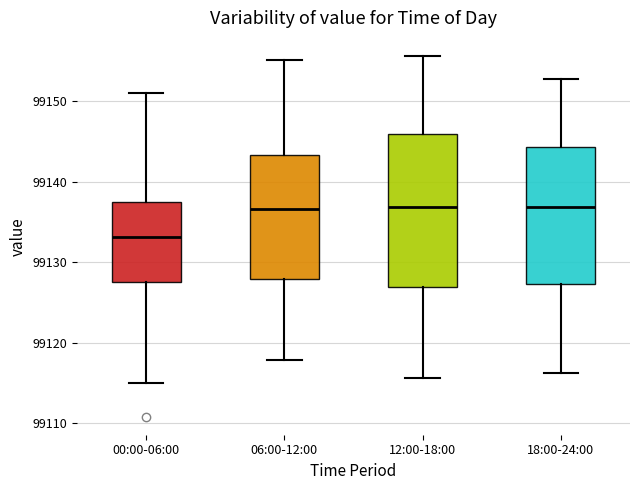

Which box's median line is the lowest?

00:00-06:00